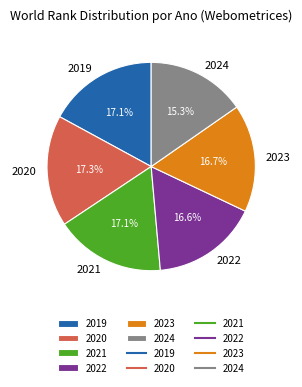

Count the number of slices in the pie.

6